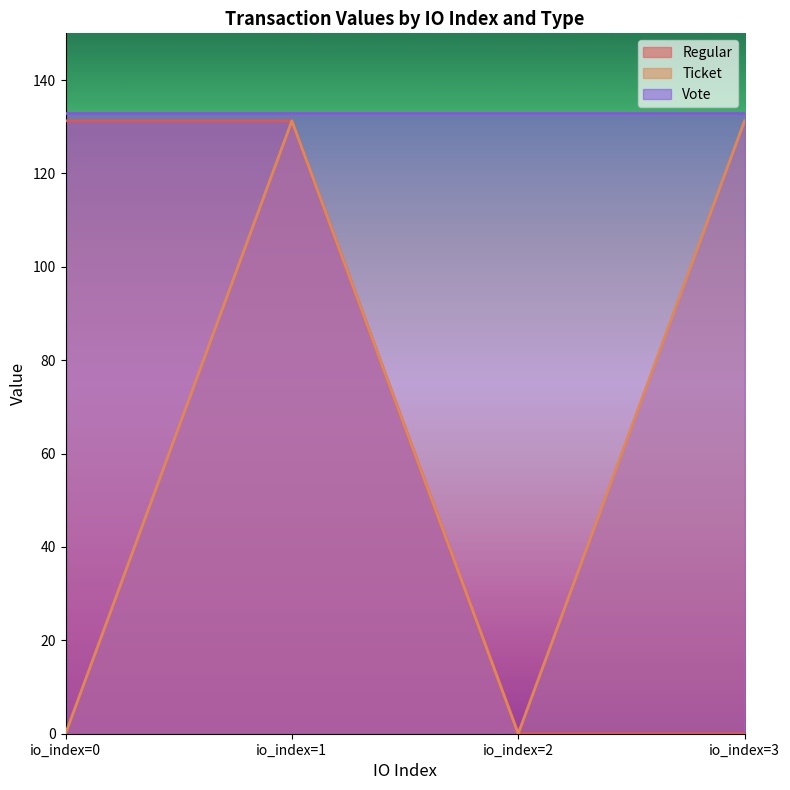

Which category has the lowest value across all series?

io_index=2